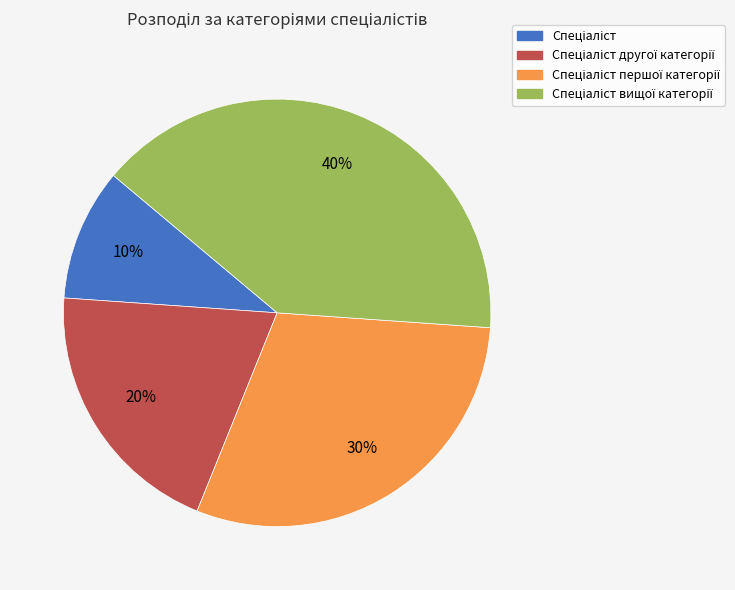

To the nearest percent, what is the average slice percentage?

25%